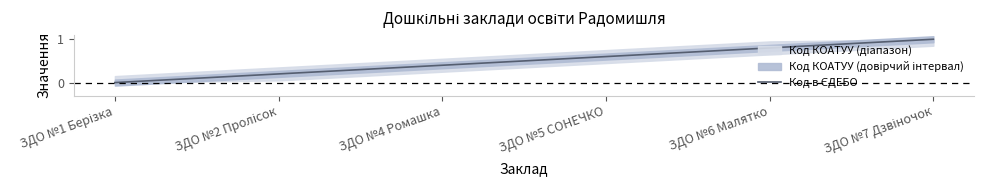

Is this an area chart (filled region under the line)?

No